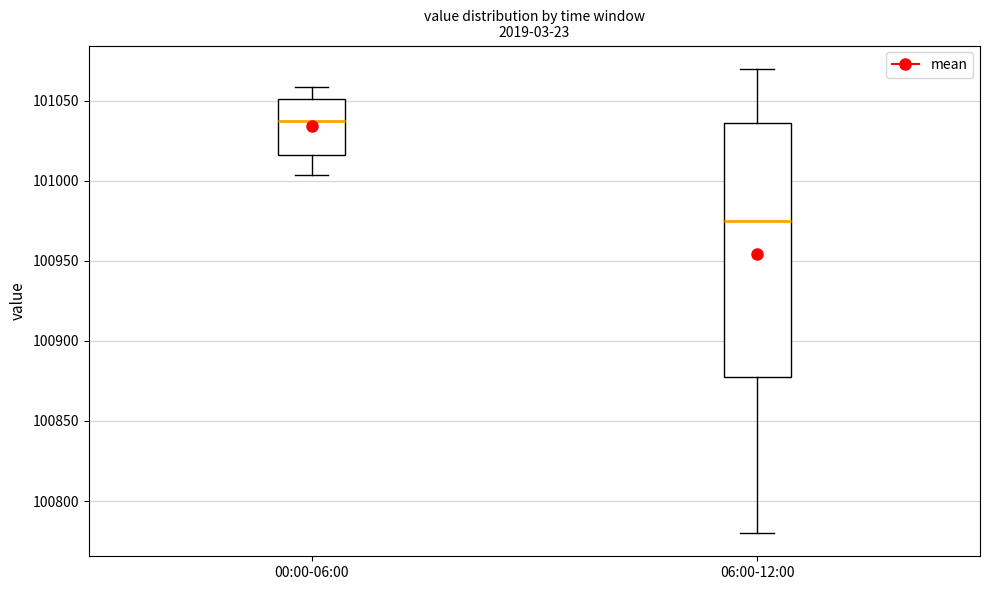

Where does the lower whisker of the box for 00:00-06:00 end on the y-axis? The values are not printed on the chart, so give them approximately, as read against the axis.

101005